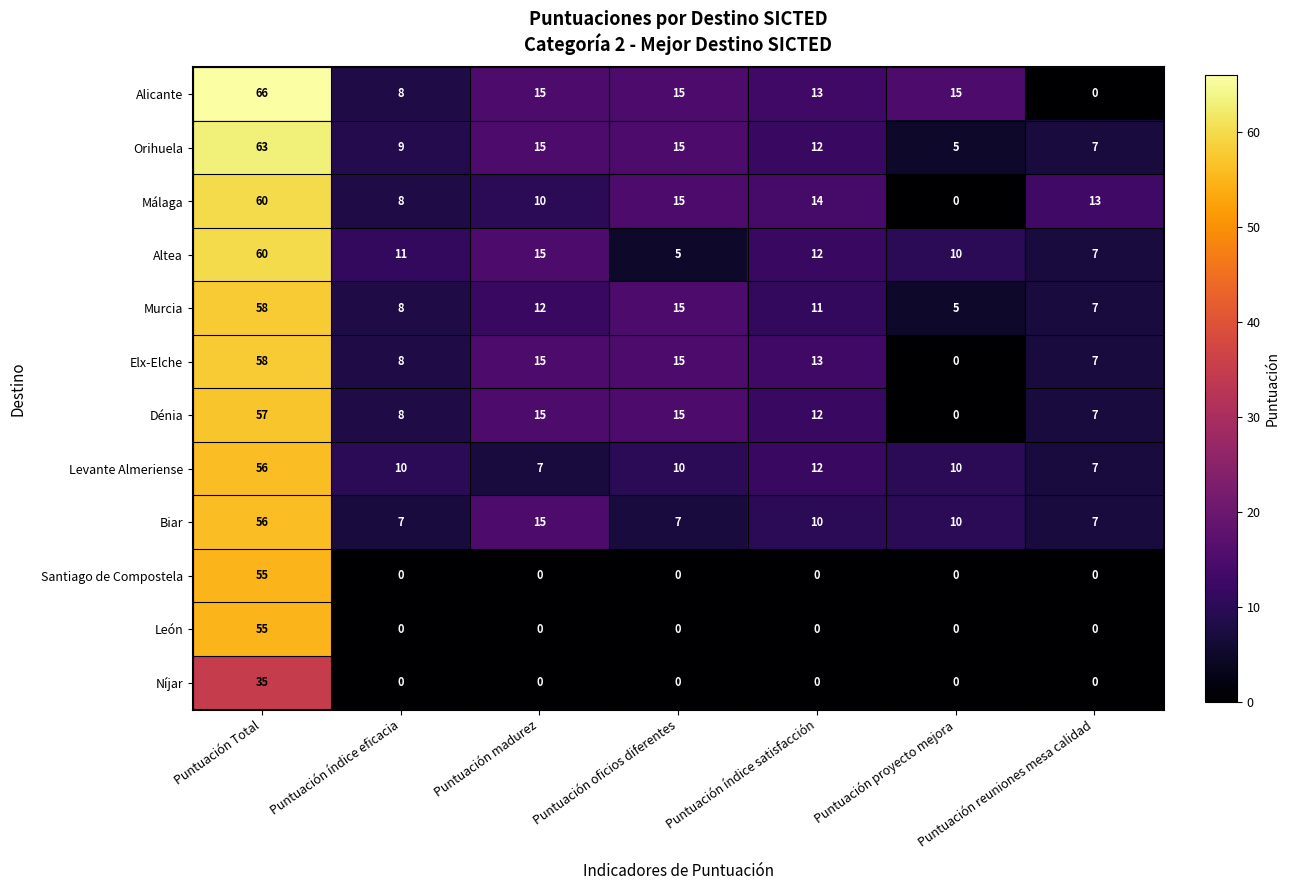

What is the approximate value of Altea at Puntuación madurez, to the nearest 10?

20